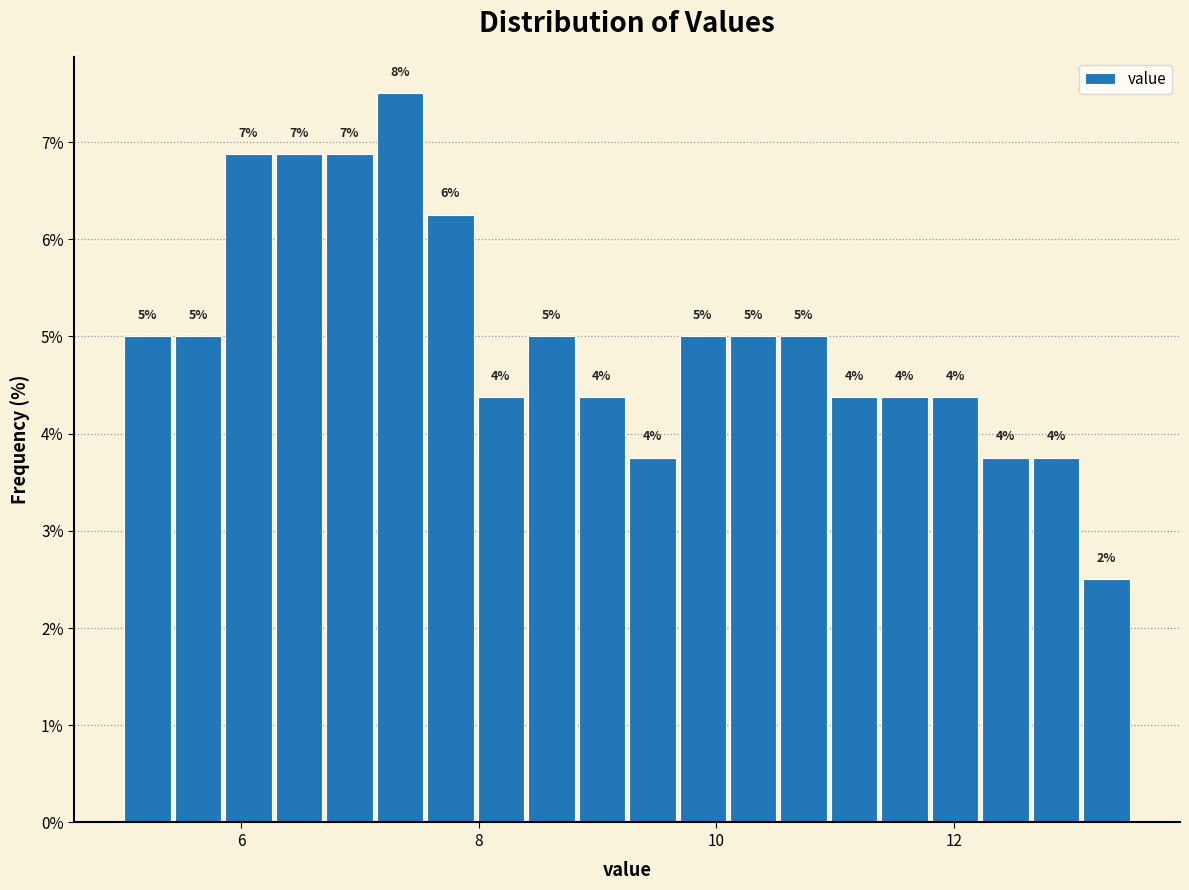

Around what value on the x-axis is the tallest bar? Give the approximate position of its centre, as read against the axis.

7.4